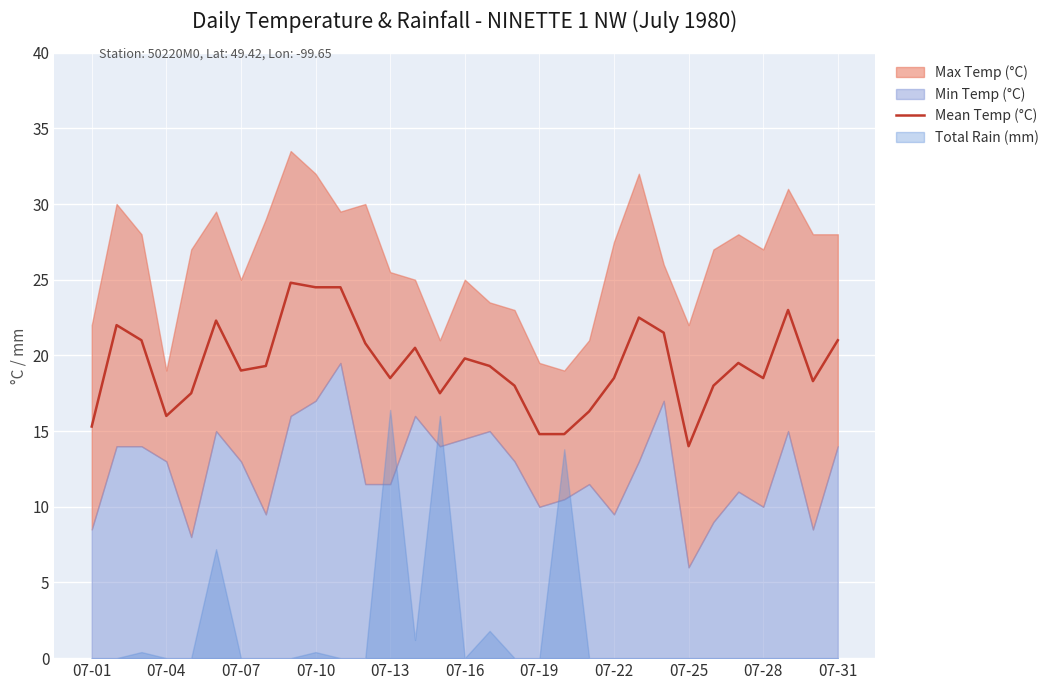

Approximately how many times larger is the value at 07-07 compared to 07-10?

1.3